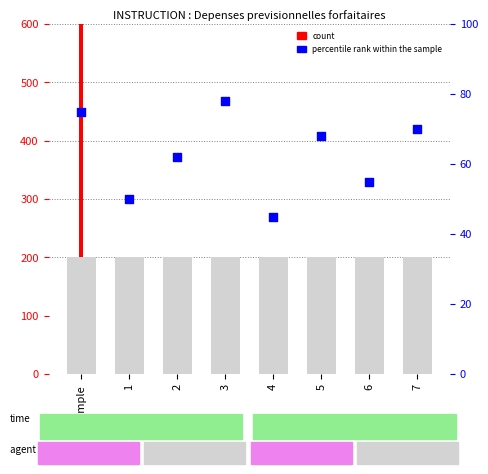

Which series has the largest Y range (max minus min)?

count